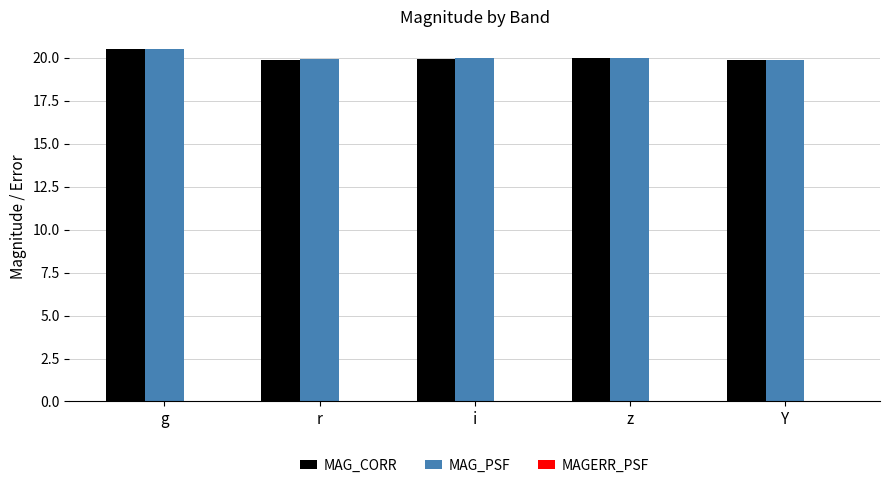

The MAG_CORR series shows 20.5 at g. True or false?

True